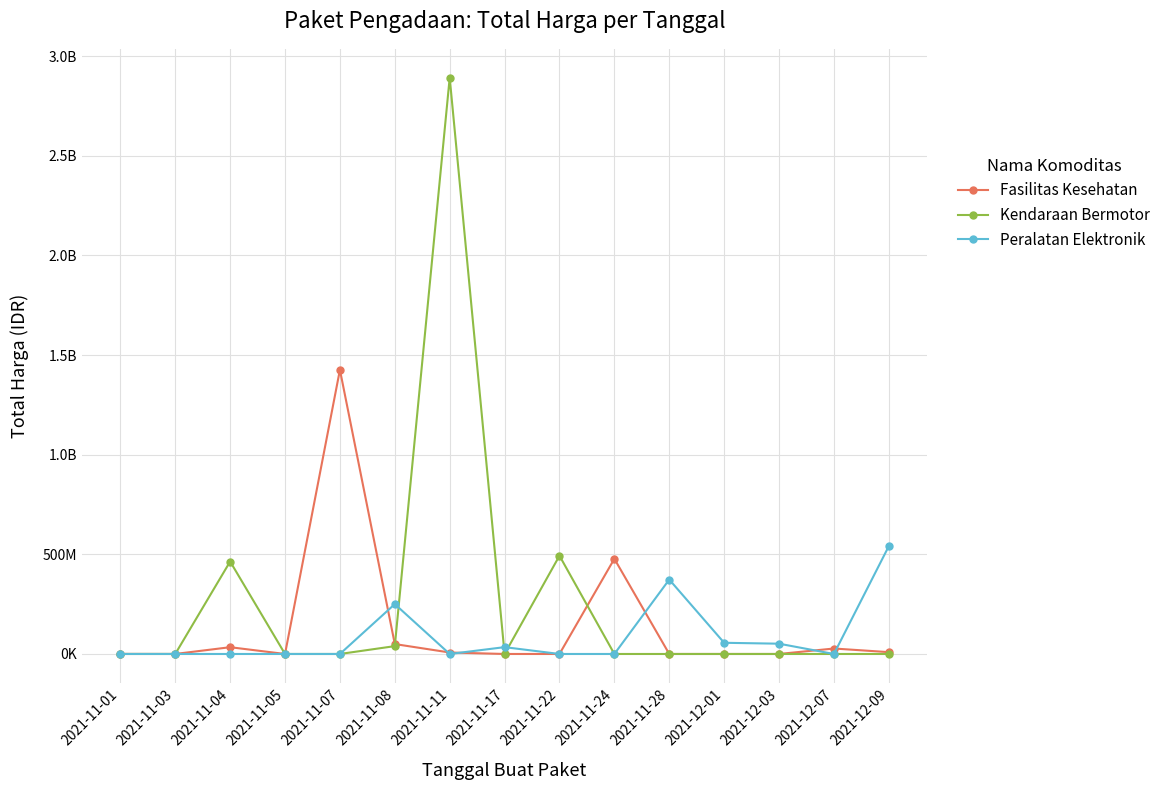

The value of Fasilitas Kesehatan at 2021-11-03 is 78000. True or false?

True